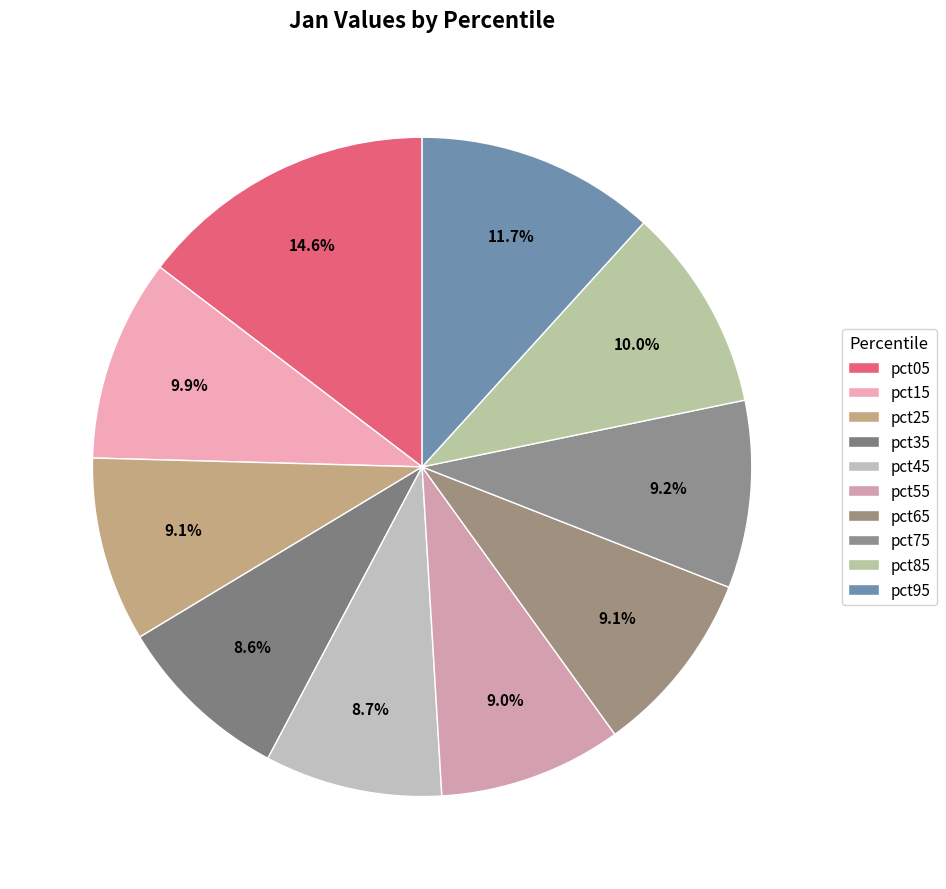

What percentage is the pct15 slice, to the nearest percent?

10%